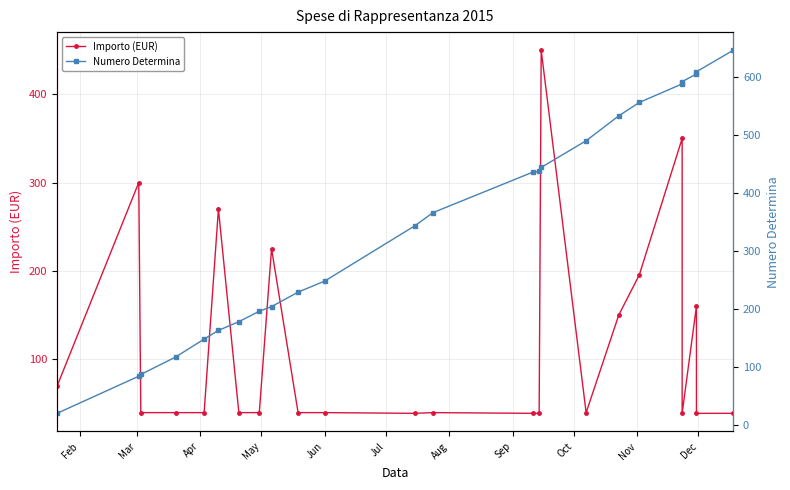

Does the chart have visible grid lines?

Yes